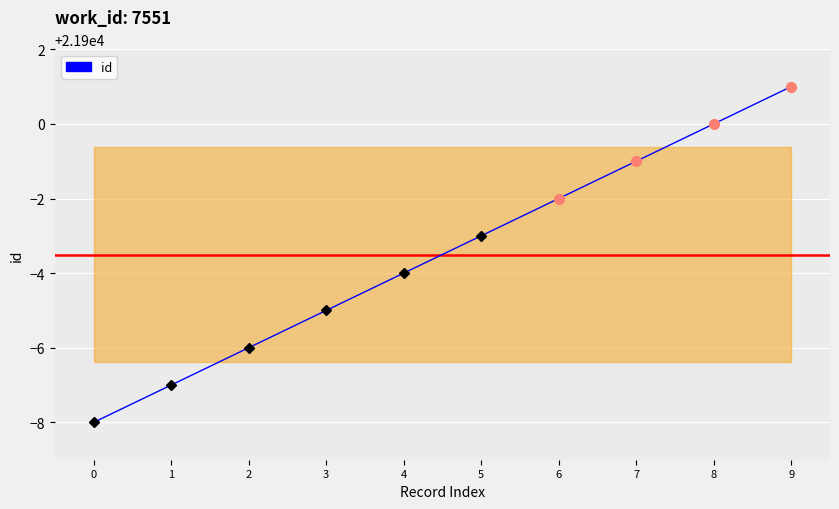

Reading right to left, what are all the values shown in this chart?

9=21901	8=21900	7=21899	6=21898	5=21897	4=21896	3=21895	2=21894	1=21893	0=21892